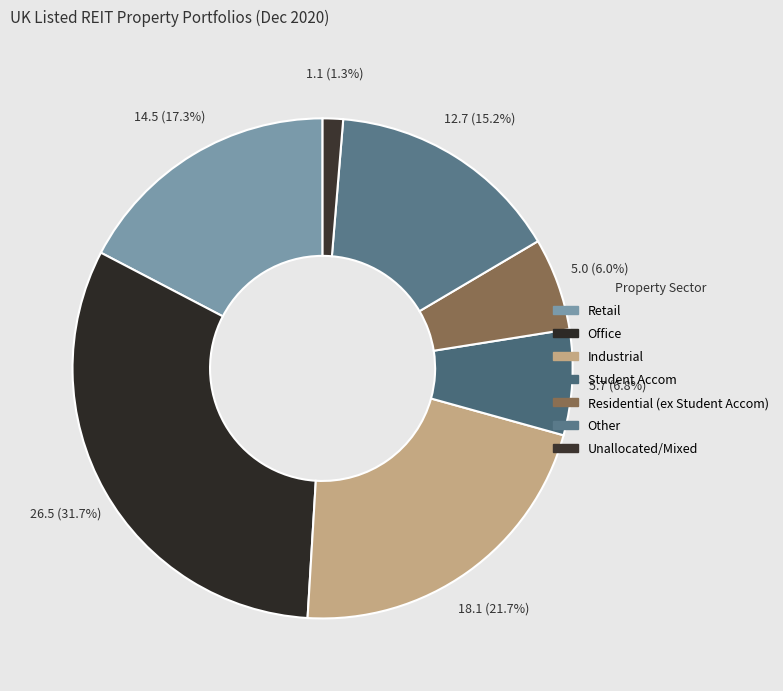

How many slices are in this pie chart?

7